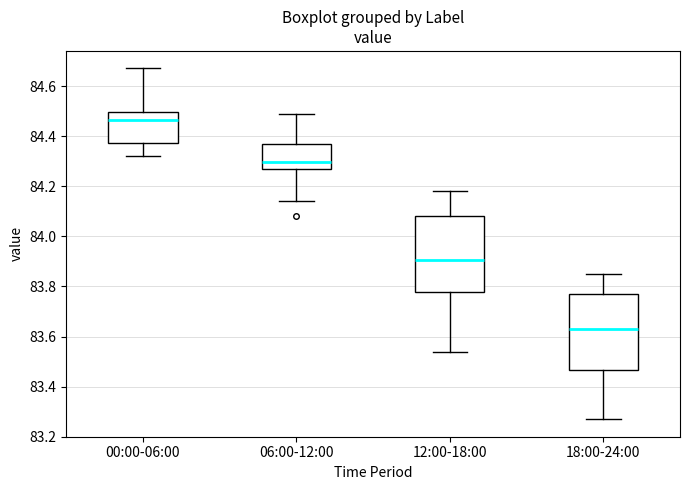

Where does the upper whisker of the box for 00:00-06:00 end on the y-axis? The values are not printed on the chart, so give them approximately, as read against the axis.

84.68